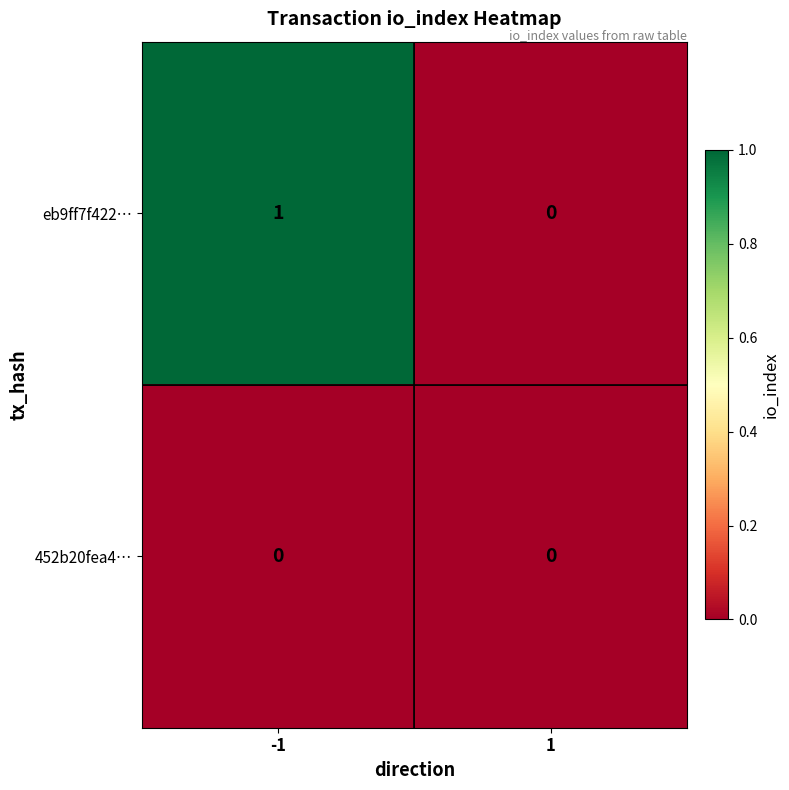

Rank the series at -1 from lowest to highest value.

452b20fea4…, eb9ff7f422…